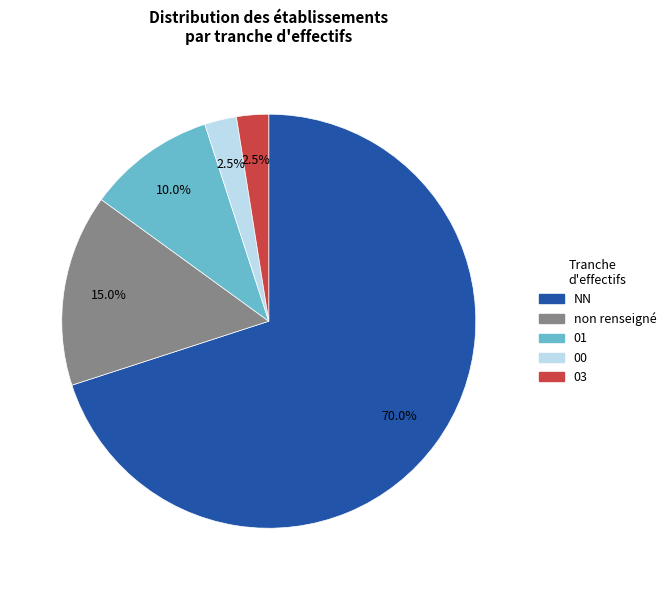

Is there a majority slice in this chart?

Yes